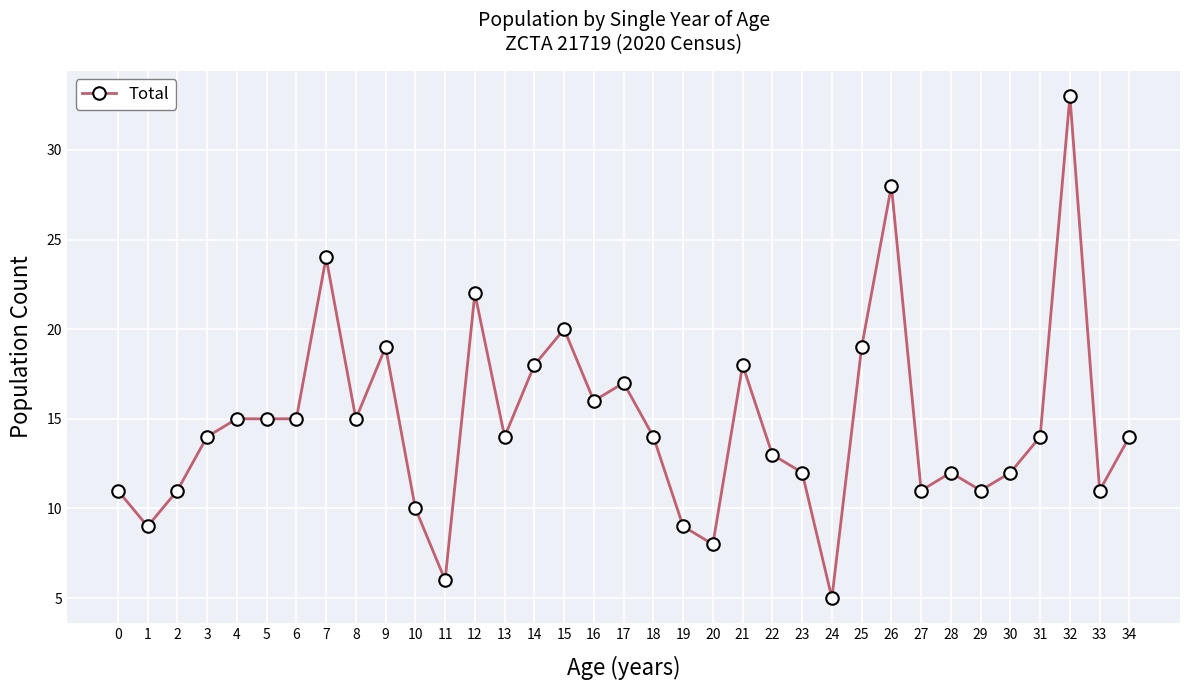

What is the maximum value shown in the chart?

33